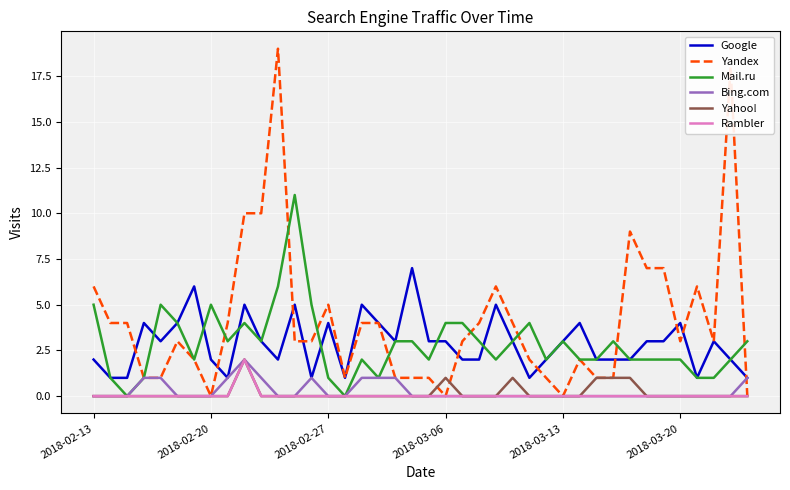

Which series has the largest total across all categories?

Yandex